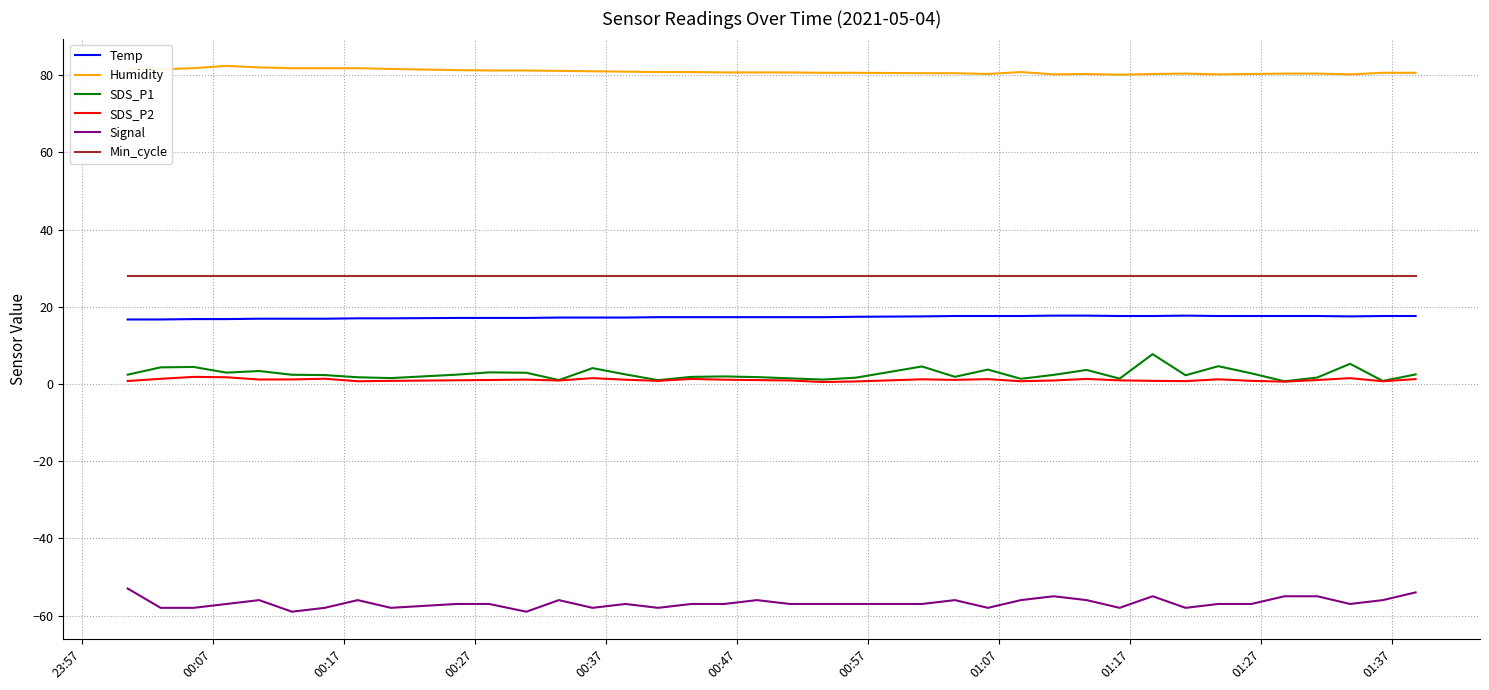

Which series has the largest total across all categories?

Humidity